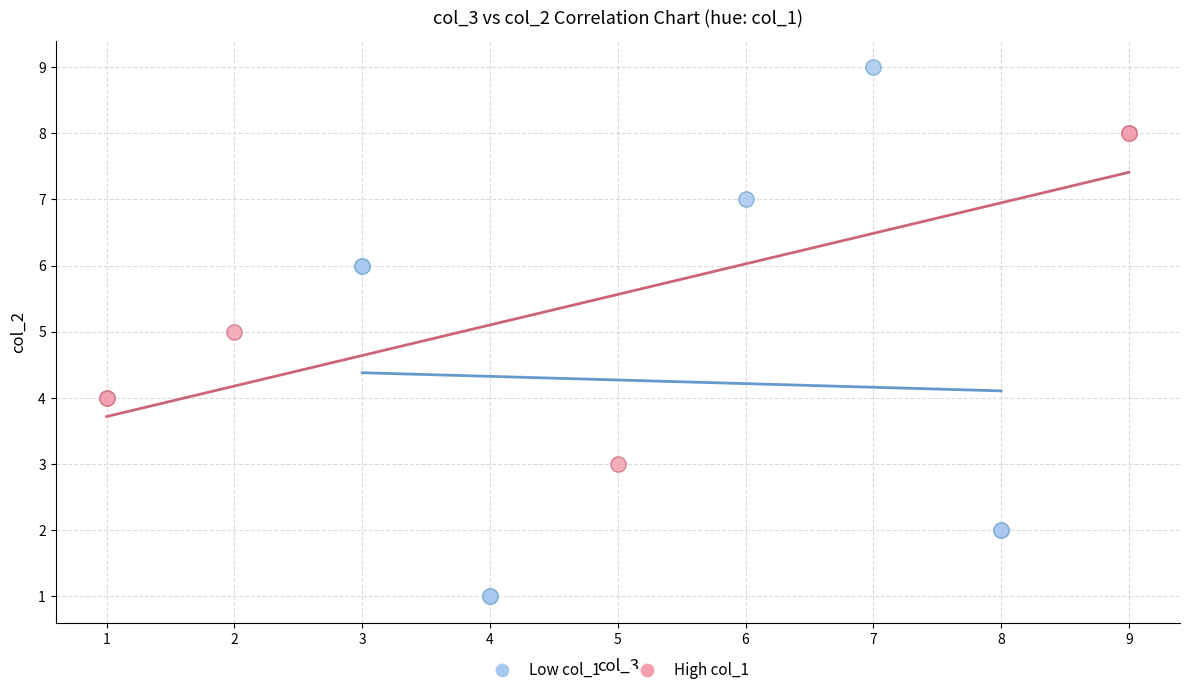

What are all the series names shown in the legend?

Low col_1, High col_1